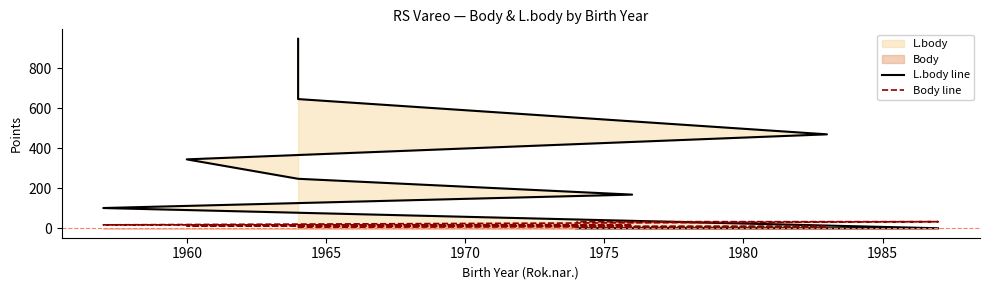

What is the total value across all series at 1980?

184